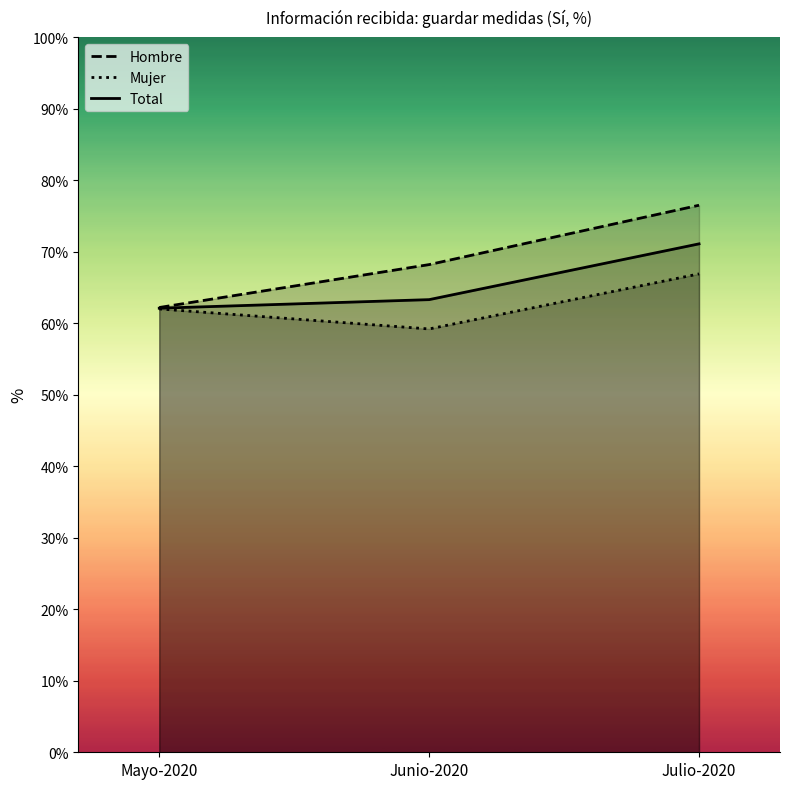

What is the total value across all series at Mayo-2020?

186.3